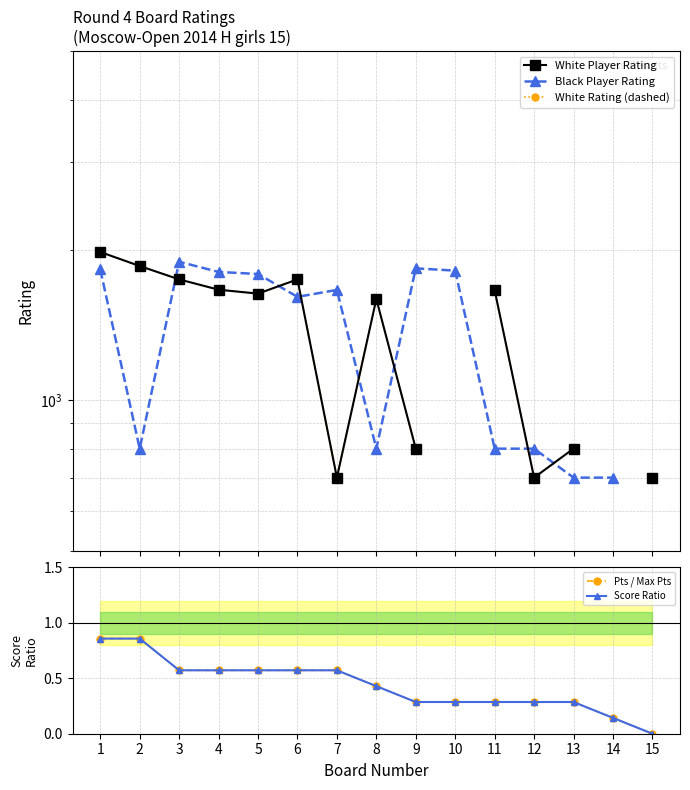

Which category has the lowest value across all series?

15